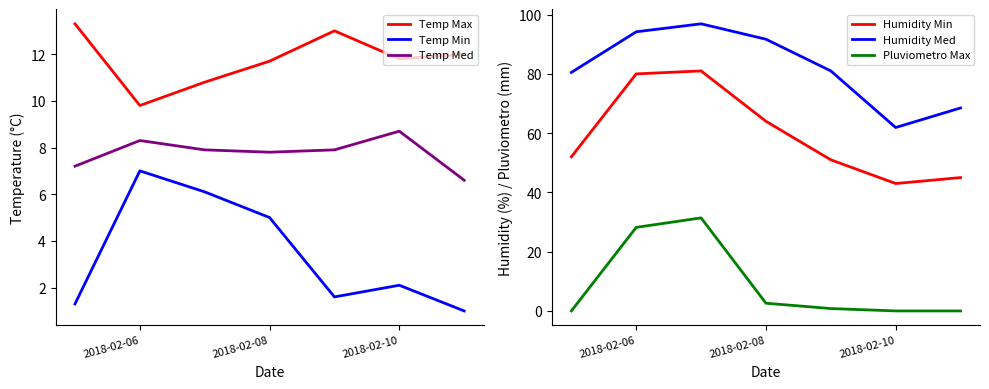

Where is Humidity Min nearest to the value 62?

2018-02-08